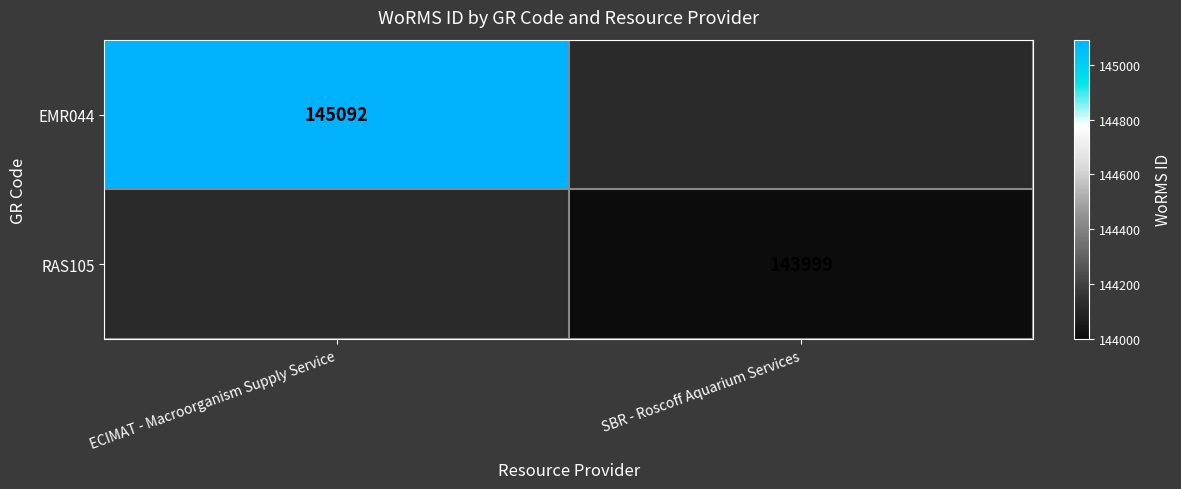

How many data points does each series have?

2